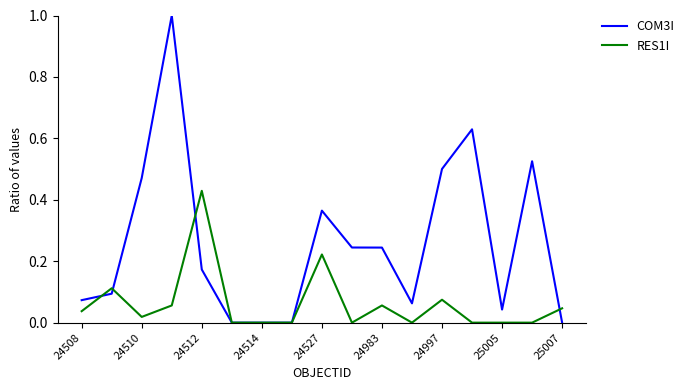

What are all the series names shown in the legend?

COM3I, RES1I